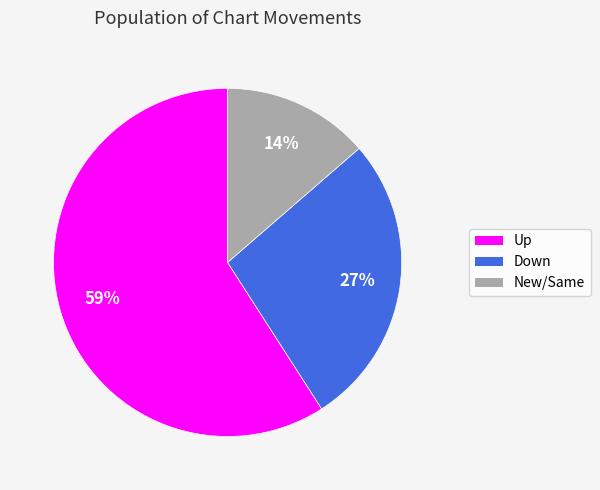

Is there any slice that represents more than half of the pie?

Yes